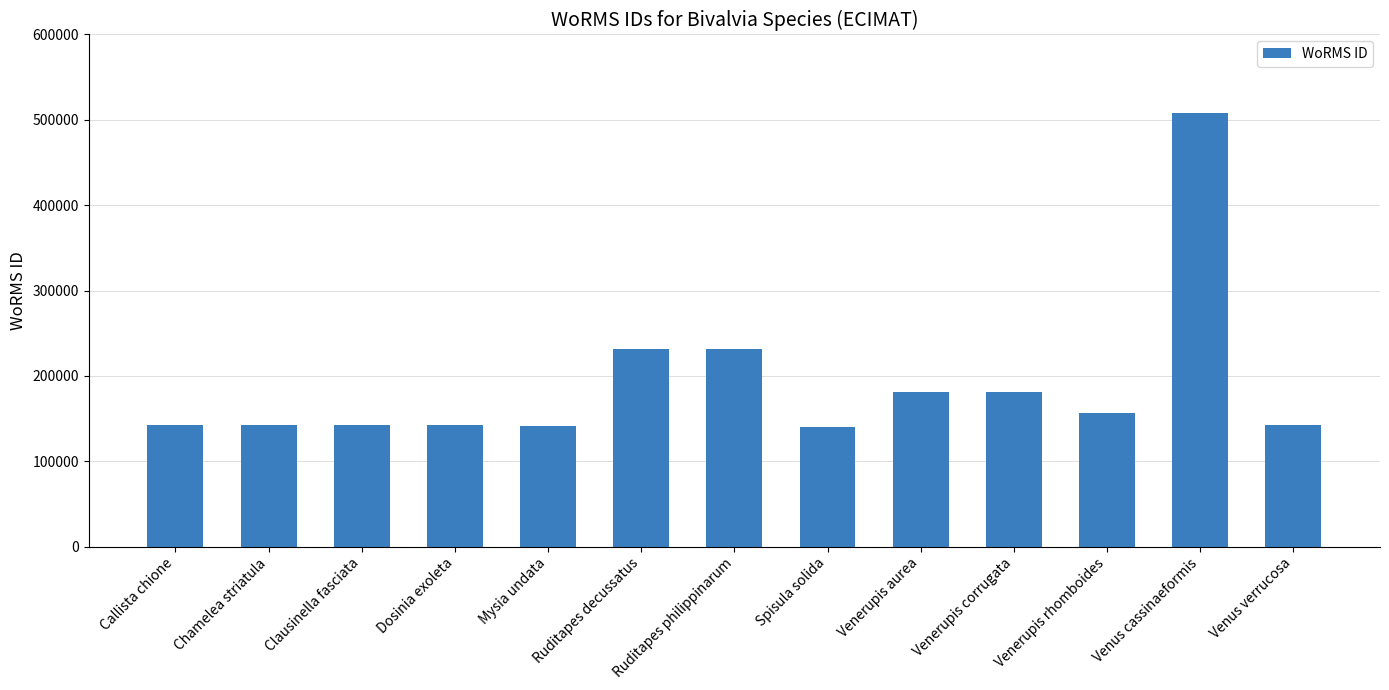

Between Ruditapes philippinarum and Mysia undata, which is larger?

Ruditapes philippinarum